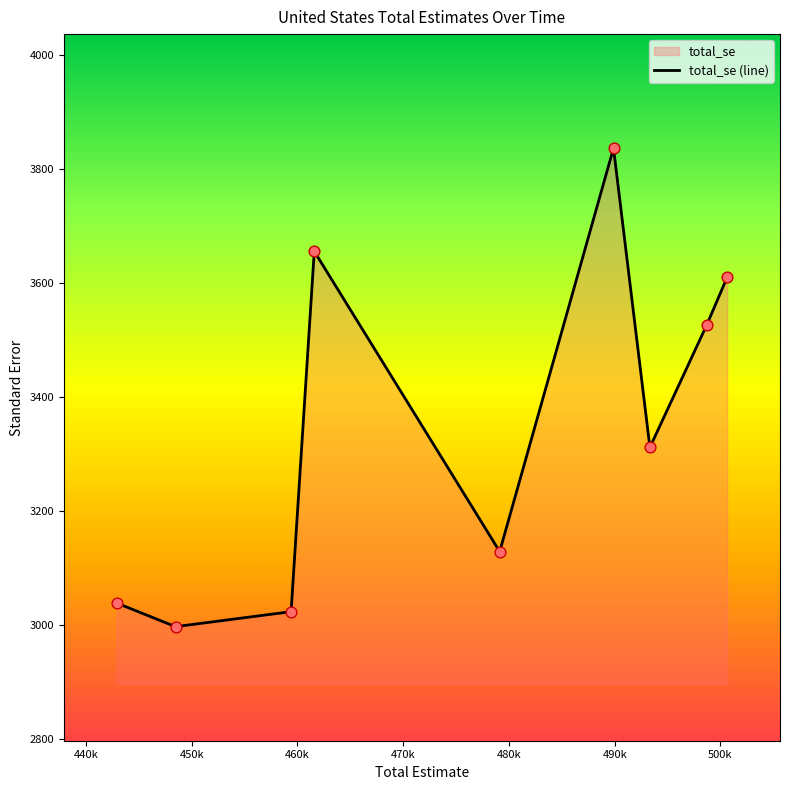

What is the smallest value displayed?

2997.7